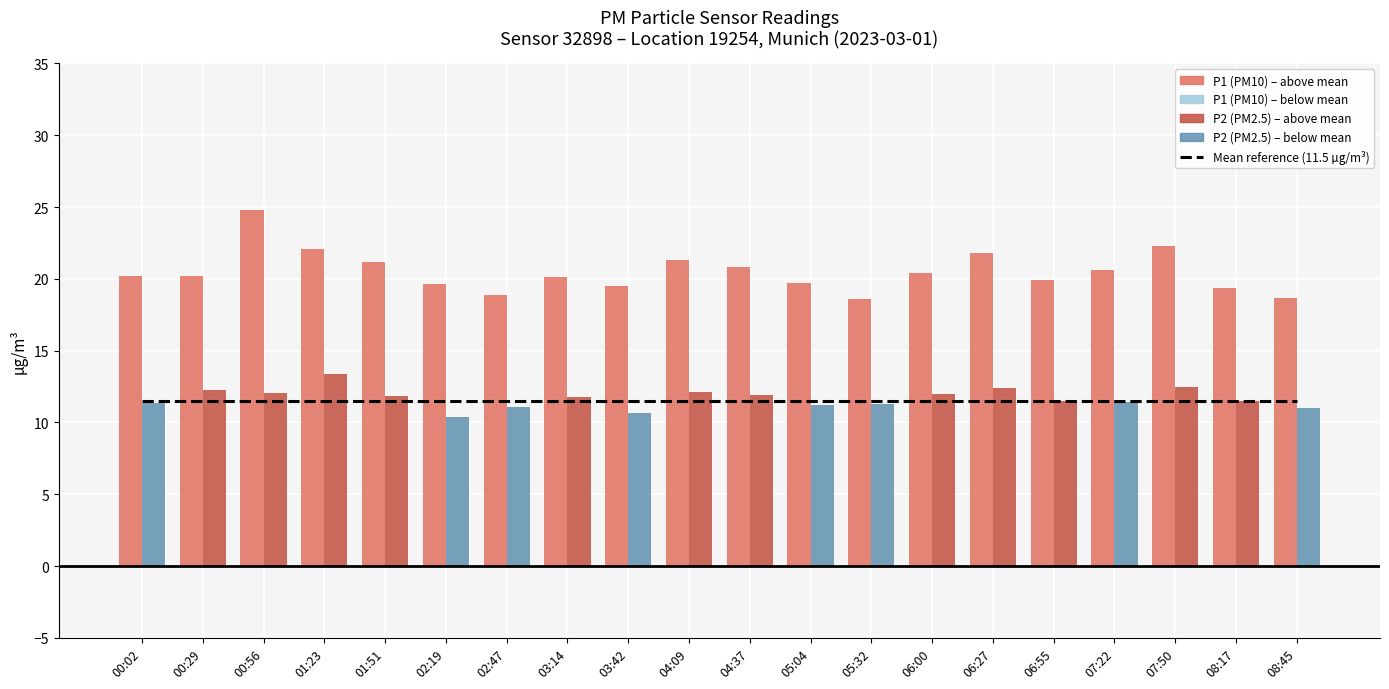

At which label does P1 reach its minimum?

05:32